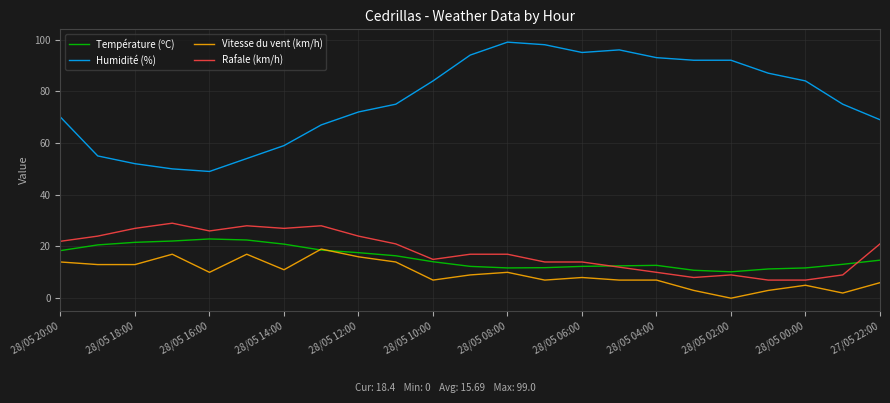

Which series has the largest range (max minus min)?

Humidité (%)